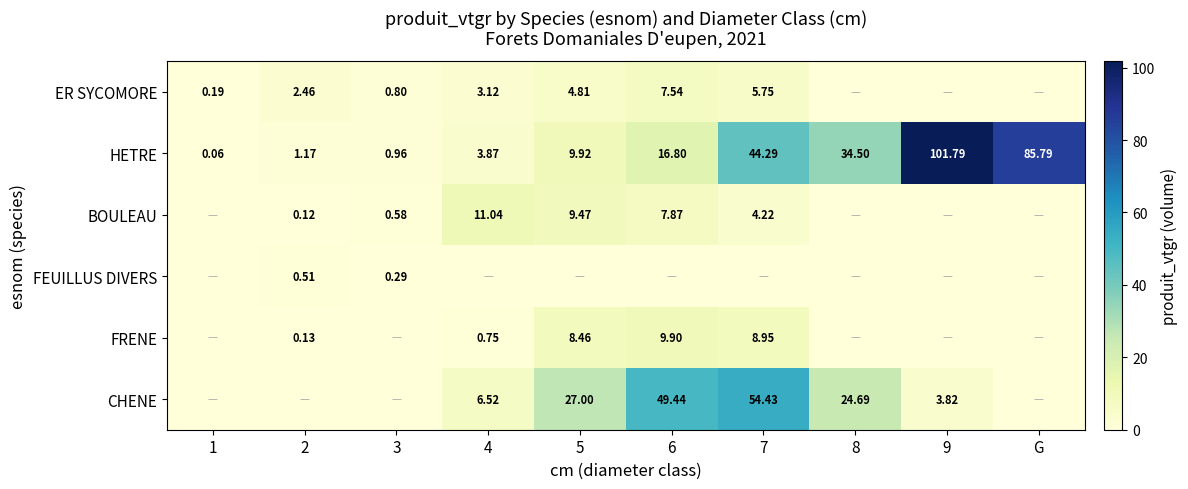

True or false: CHENE has a value of 27.0 at 5.

True